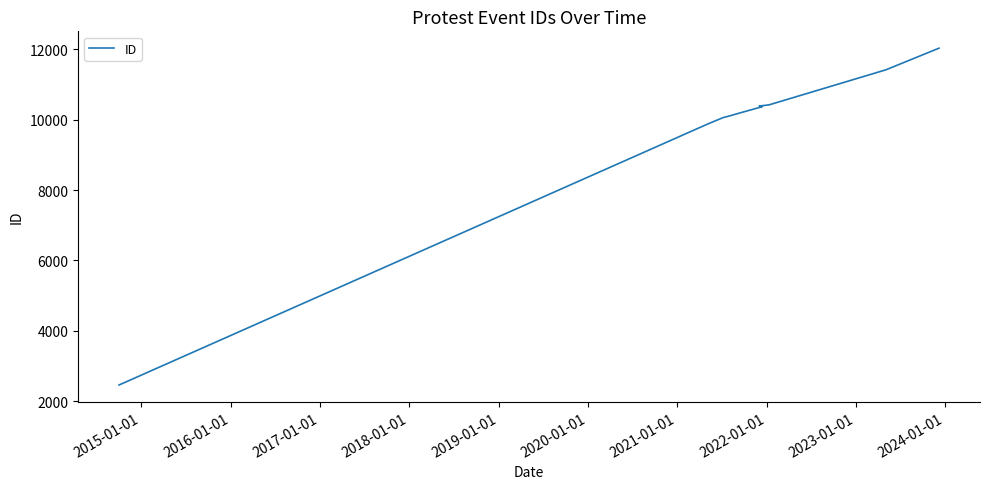

What is the difference between the second highest and minimum values?

8963